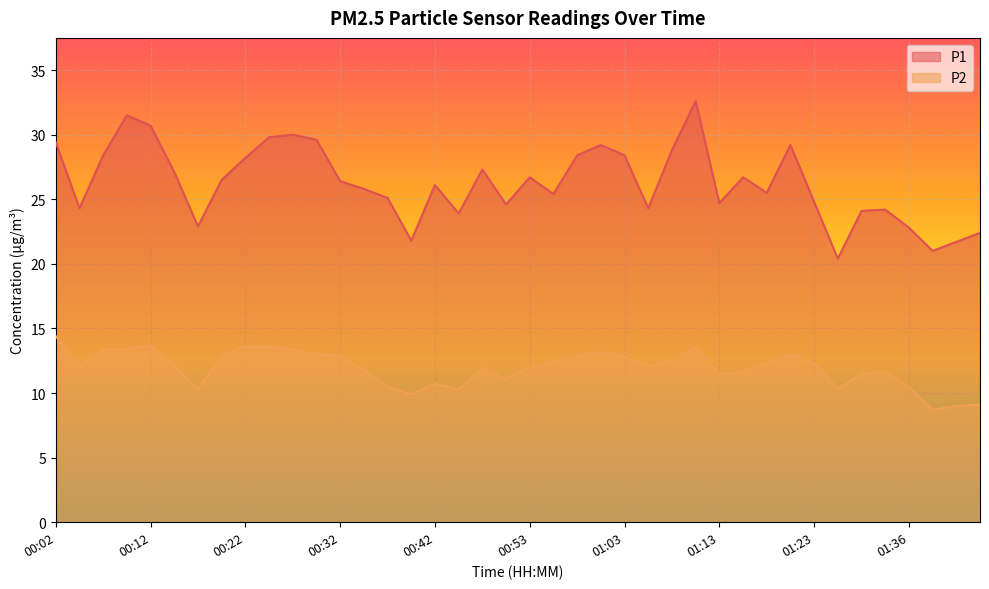

Rank the series at 01:23 from lowest to highest value.

P2, P1